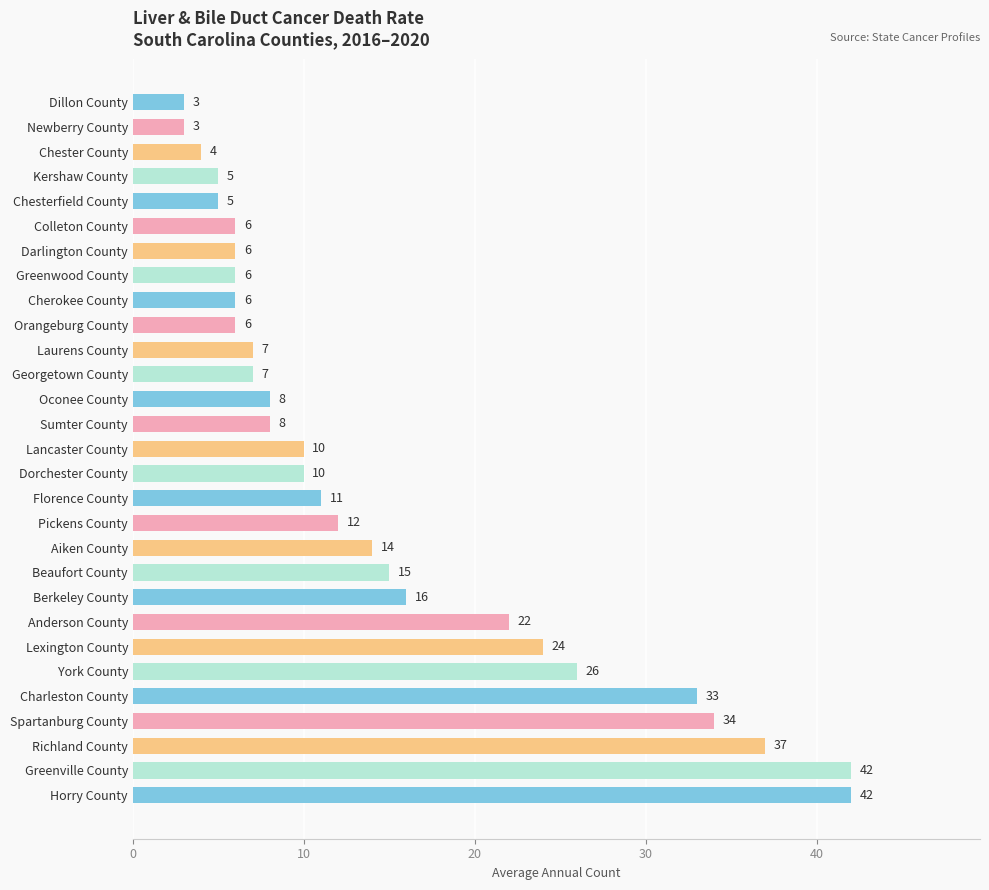

Reading bottom to top, list all the values displayed in this chart.

Horry County=42	Greenville County=42	Richland County=37	Spartanburg County=34	Charleston County=33	York County=26	Lexington County=24	Anderson County=22	Berkeley County=16	Beaufort County=15	Aiken County=14	Pickens County=12	Florence County=11	Dorchester County=10	Lancaster County=10	Sumter County=8	Oconee County=8	Georgetown County=7	Laurens County=7	Orangeburg County=6	Cherokee County=6	Greenwood County=6	Darlington County=6	Colleton County=6	Chesterfield County=5	Kershaw County=5	Chester County=4	Newberry County=3	Dillon County=3